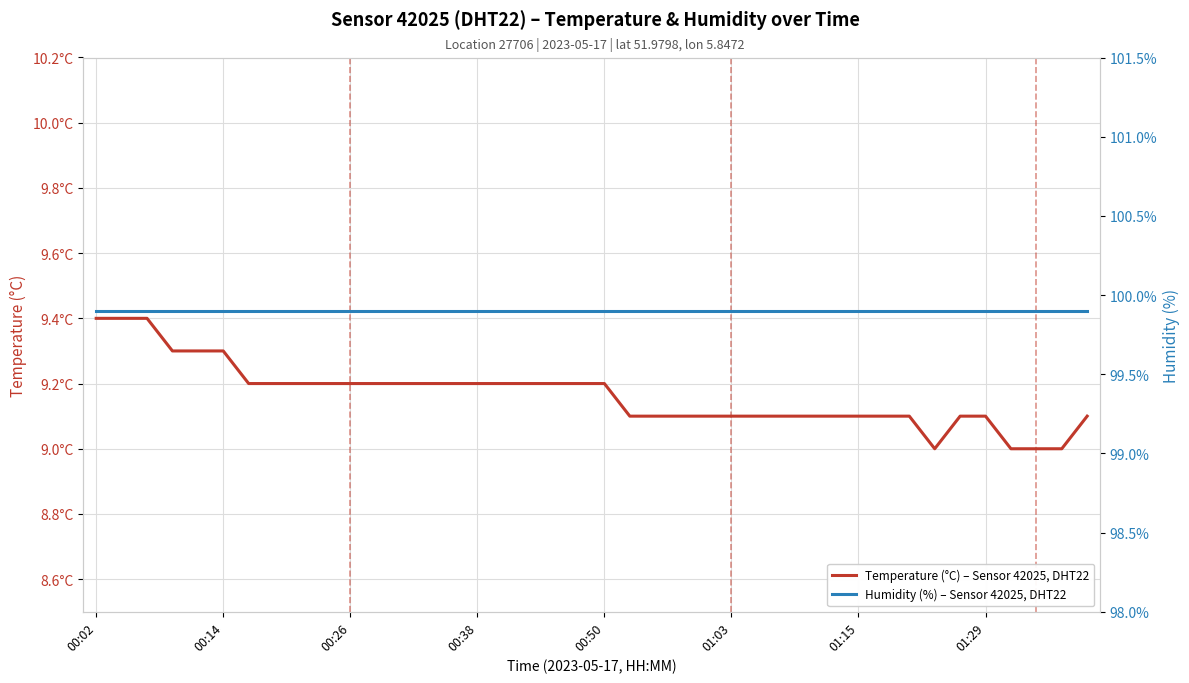

What are all the series names shown in the legend?

Temperature (°C) – Sensor 42025, DHT22, Humidity (%) – Sensor 42025, DHT22